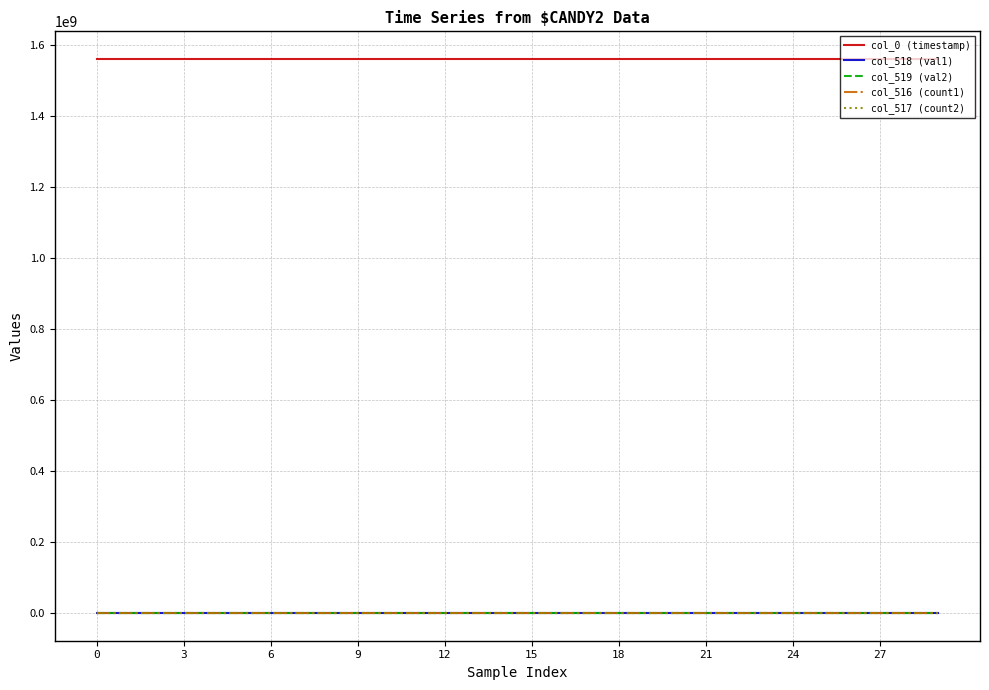

What is the maximum value shown in the chart?

1560463614.4